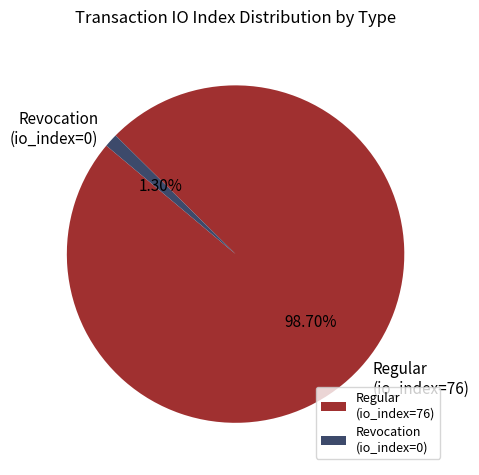

Which has a higher value, Regular (io_index=76) or Revocation (io_index=0)?

Regular (io_index=76)